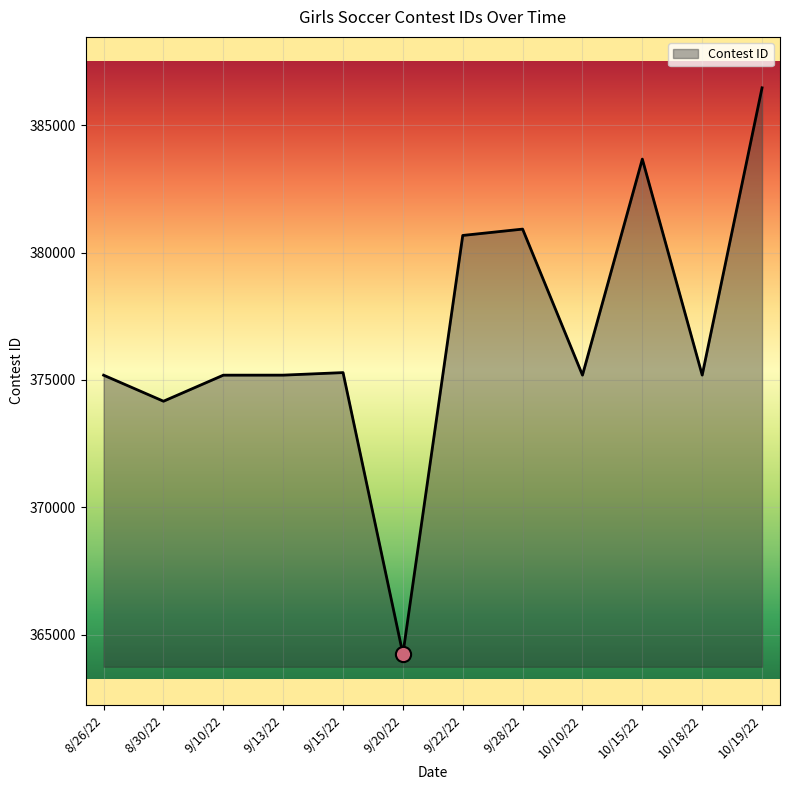

Which has a higher value, 8/26/22 or 9/20/22?

8/26/22